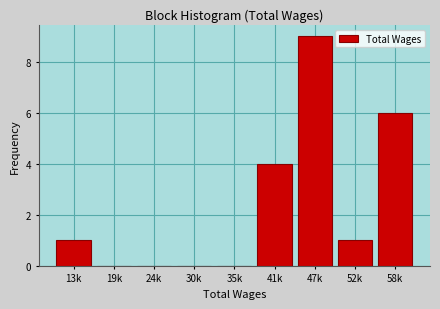

Reading left to right, transcribe all the data shown in this chart.

13k=1	19k=0	24k=0	30k=0	35k=0	41k=4	47k=9	52k=1	58k=6